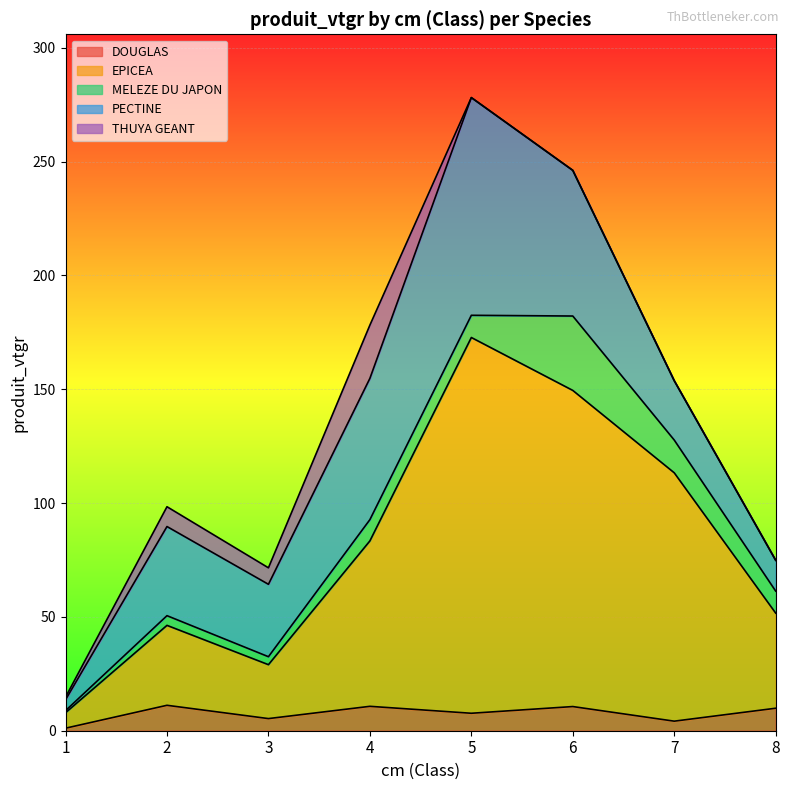

At which category is the sum across all series the highest?

5